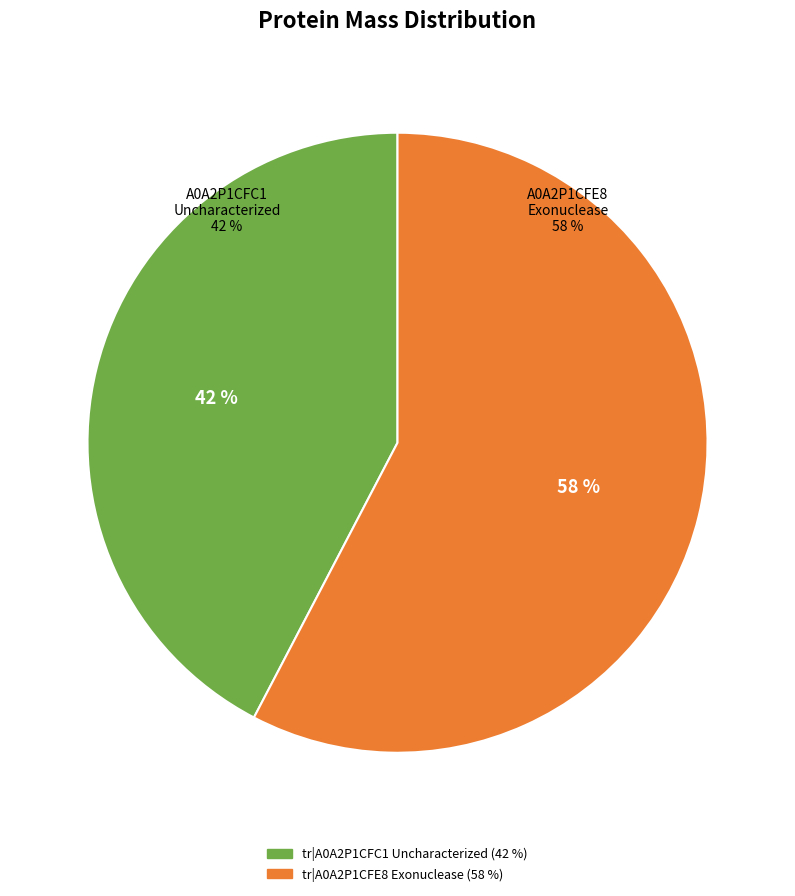

Do tr|A0A2P1CFE8 Exonuclease and tr|A0A2P1CFC1 Uncharacterized together represent more than half of the pie?

Yes